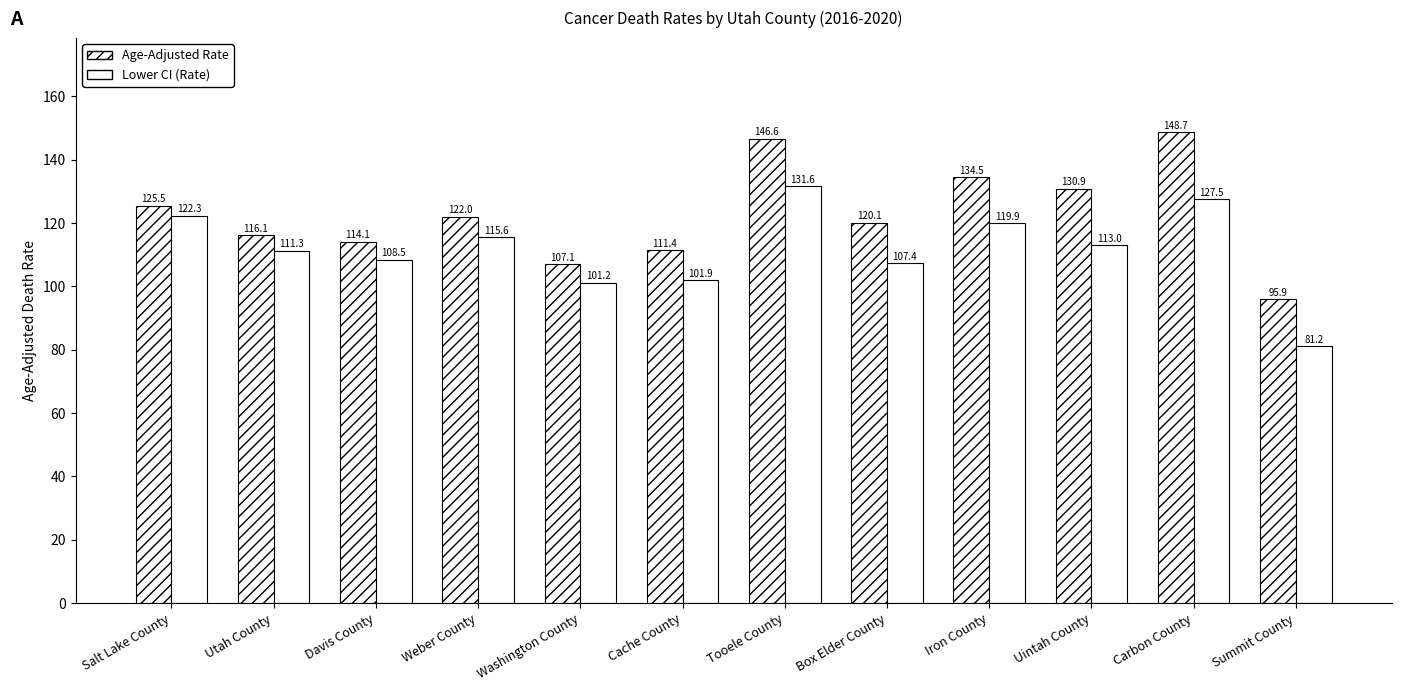

How many values in the Lower CI (Rate) series are below 113?

6